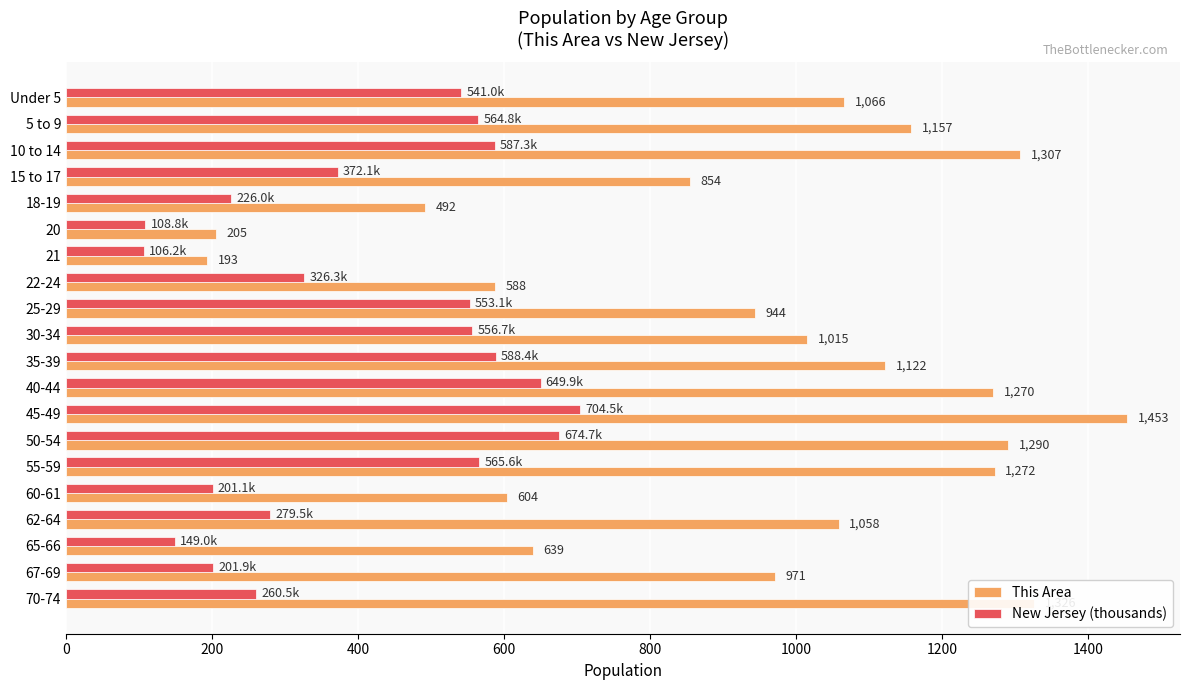

At which category does the chart reach its peak across all series?

45-49